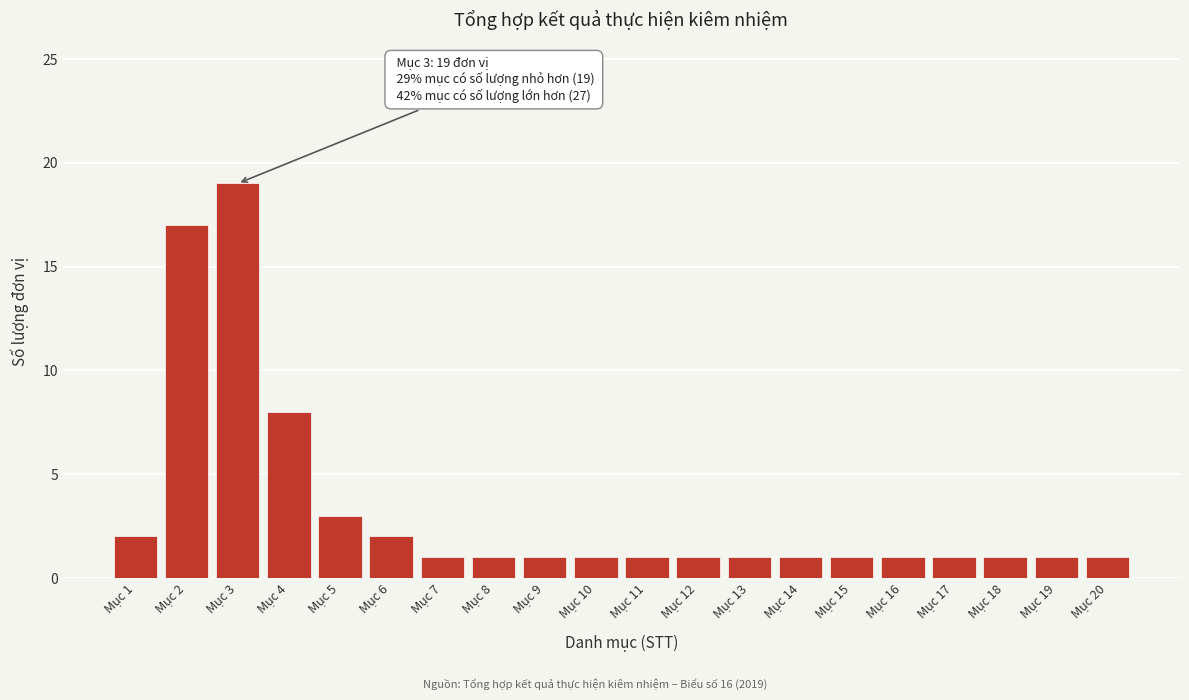

Reading left to right, extract all data points from this chart.

2	17	19	8	3	2	1	1	1	1	1	1	1	1	1	1	1	1	1	1